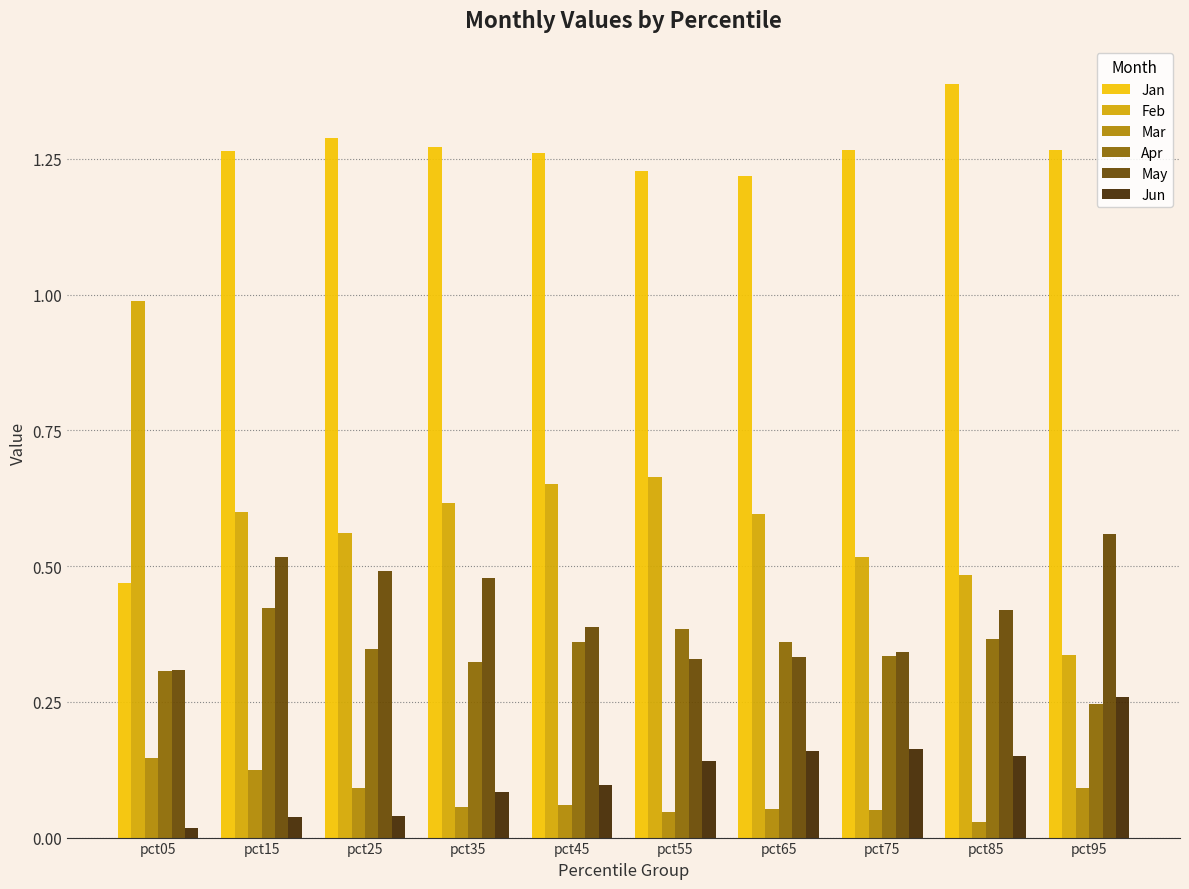

At which category does the chart reach its peak across all series?

pct85